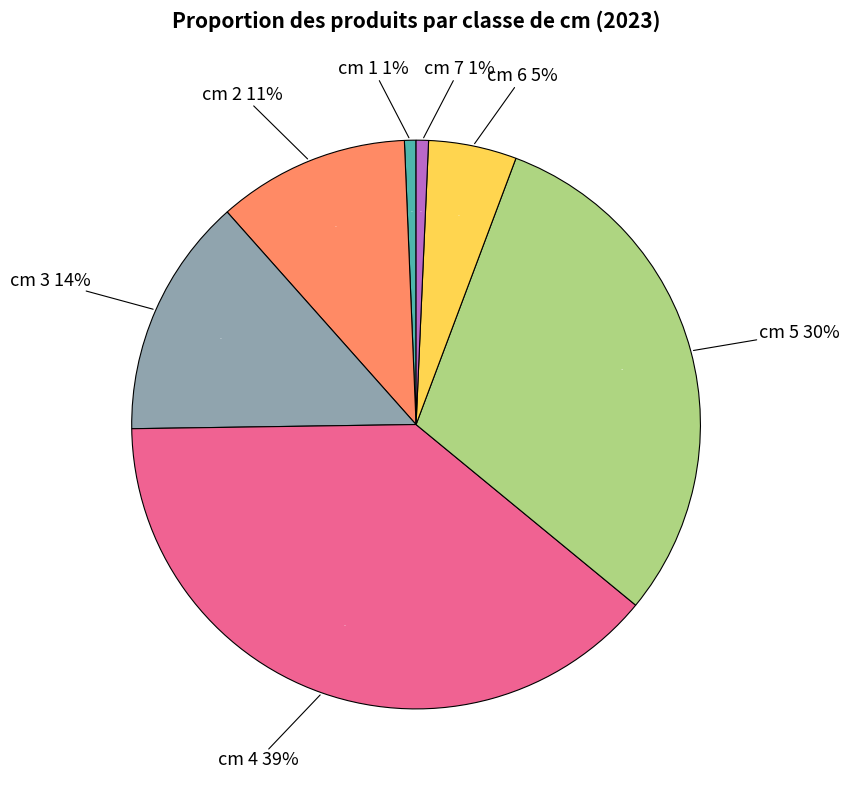

What is the smallest slice in the pie chart?

cm 1